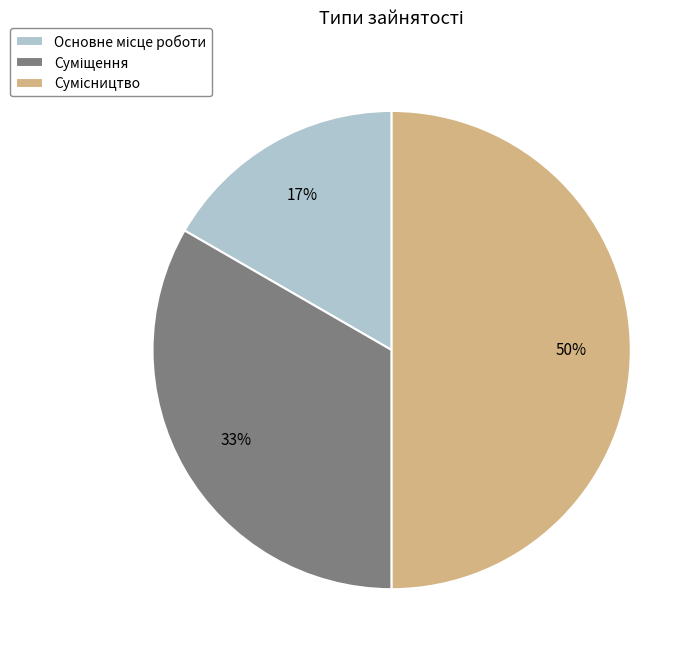

To the nearest percent, what is the difference between the largest and smallest slice percentages?

33%